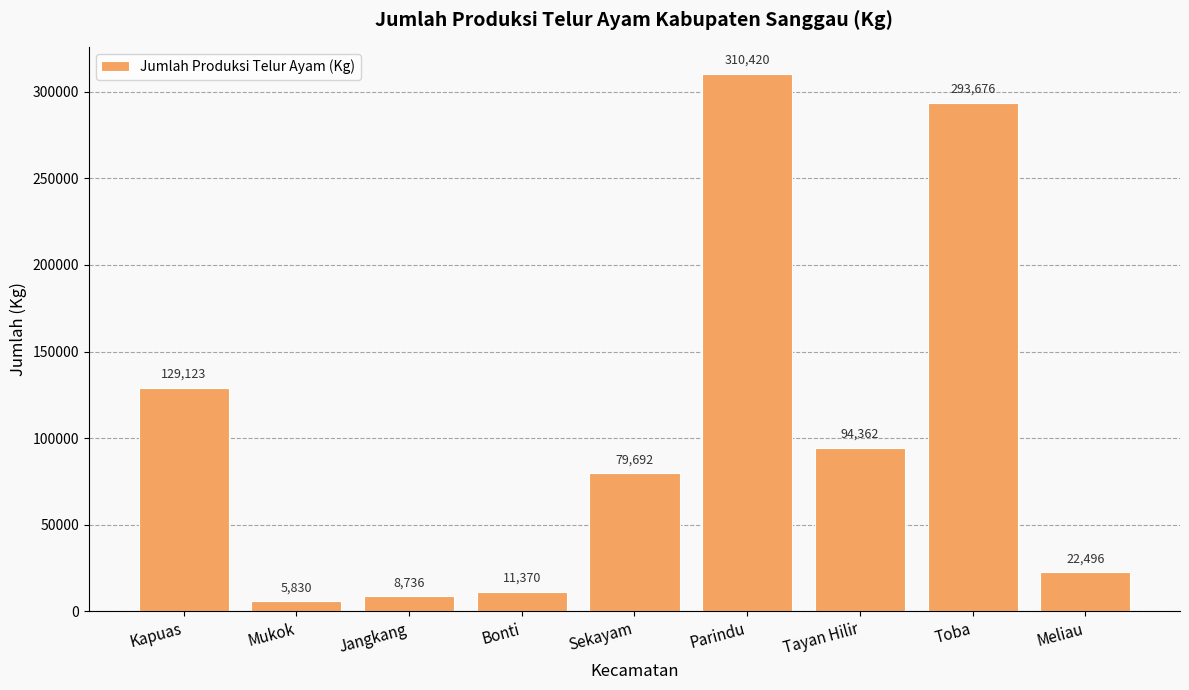

How many distinct data groups are displayed?

1